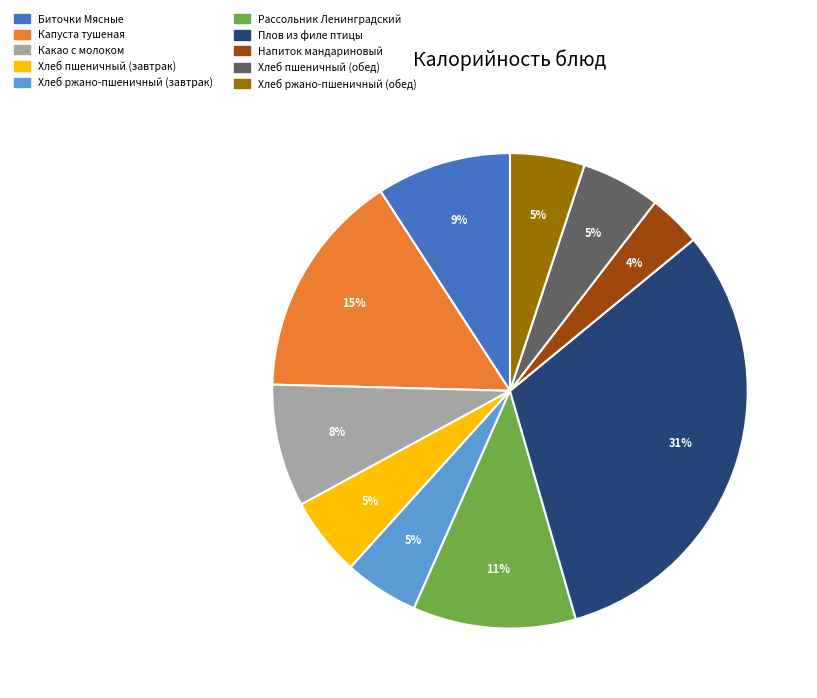

Is the sum of Хлеб пшеничный (обед) and Плов из филе птицы greater than half?

No